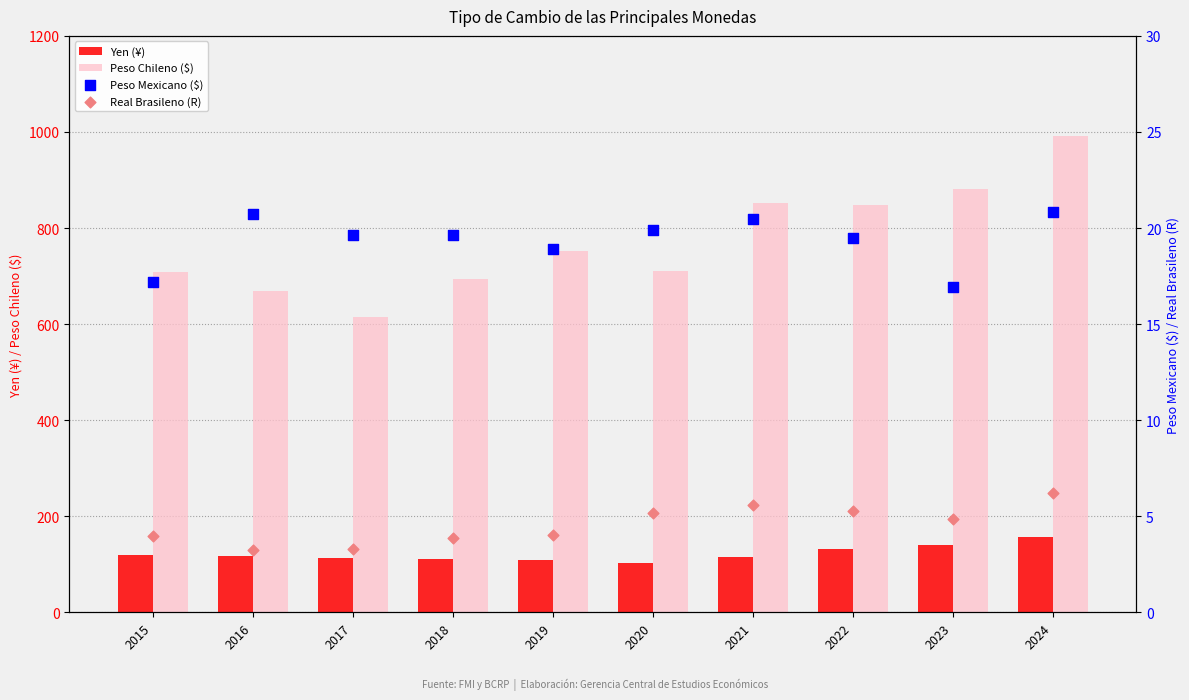

What are all the series names shown in the legend?

Yen (¥), Peso Chileno ($), Peso Mexicano ($), Real Brasileno (R)